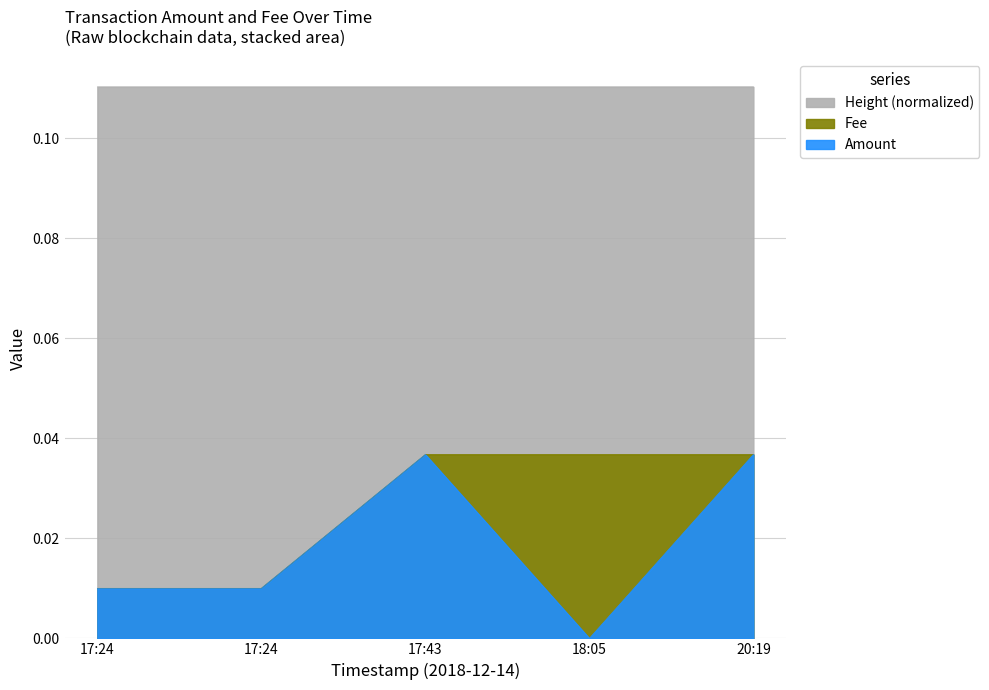

Which series has the largest range (max minus min)?

Amount